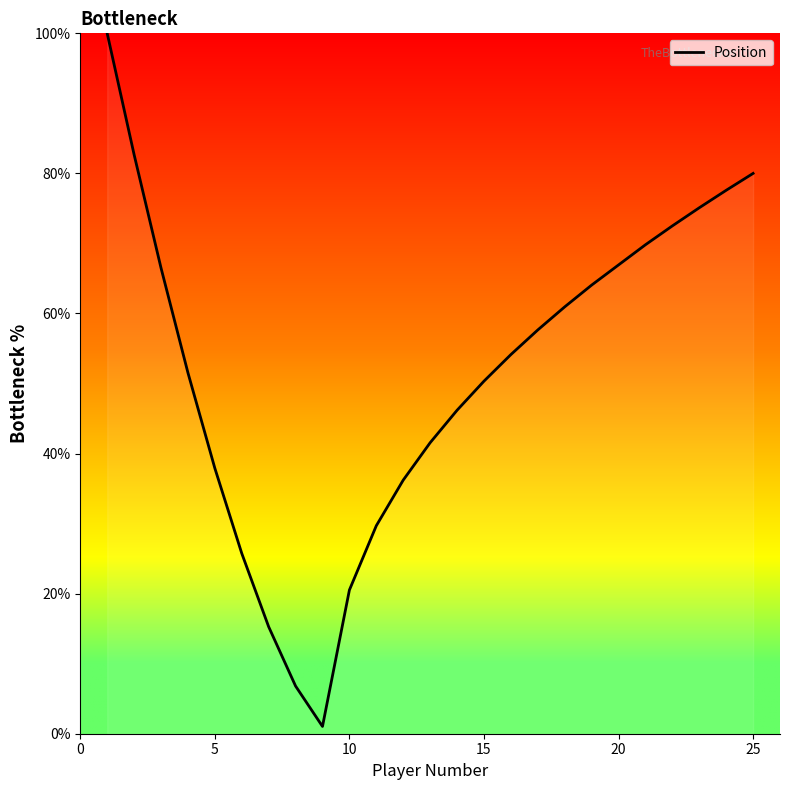

True or false: the data has more than 0 interior local peaks.

False